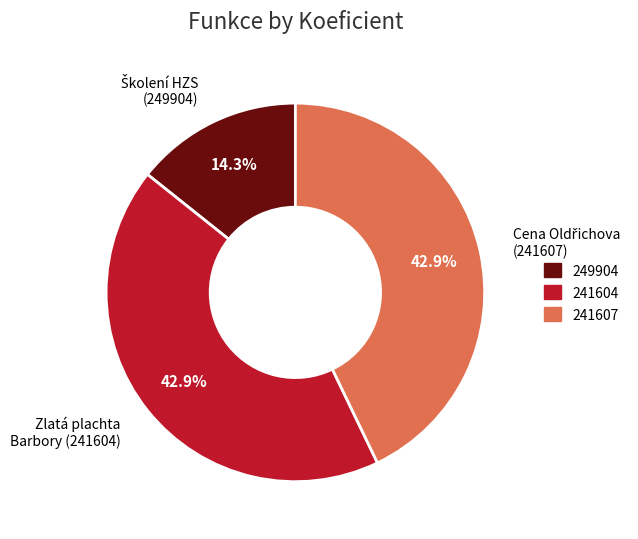

Is there a majority slice in this chart?

No